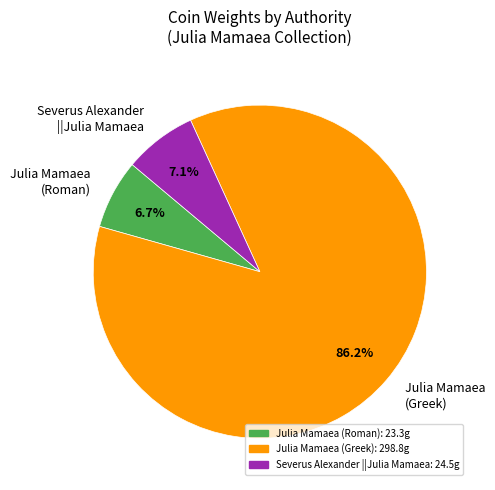

Is there a majority slice in this chart?

Yes